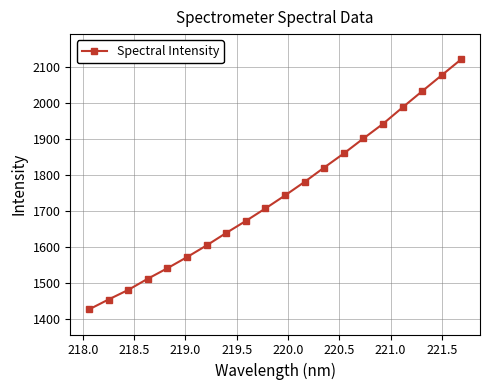

What is the value of the 1st point from the left?

1425.2